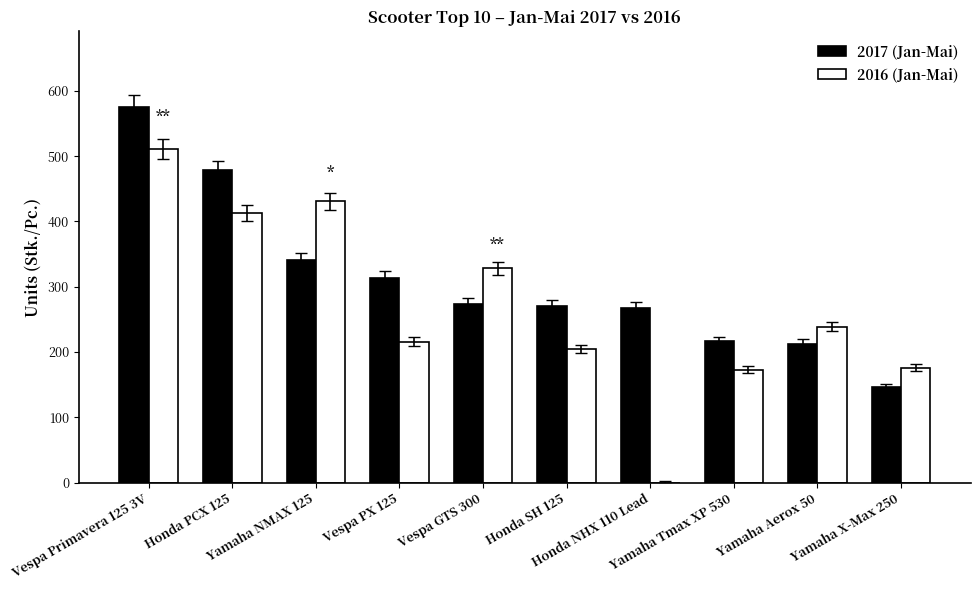

How many positive values does the 2016 (Jan-Mai) series have?

9